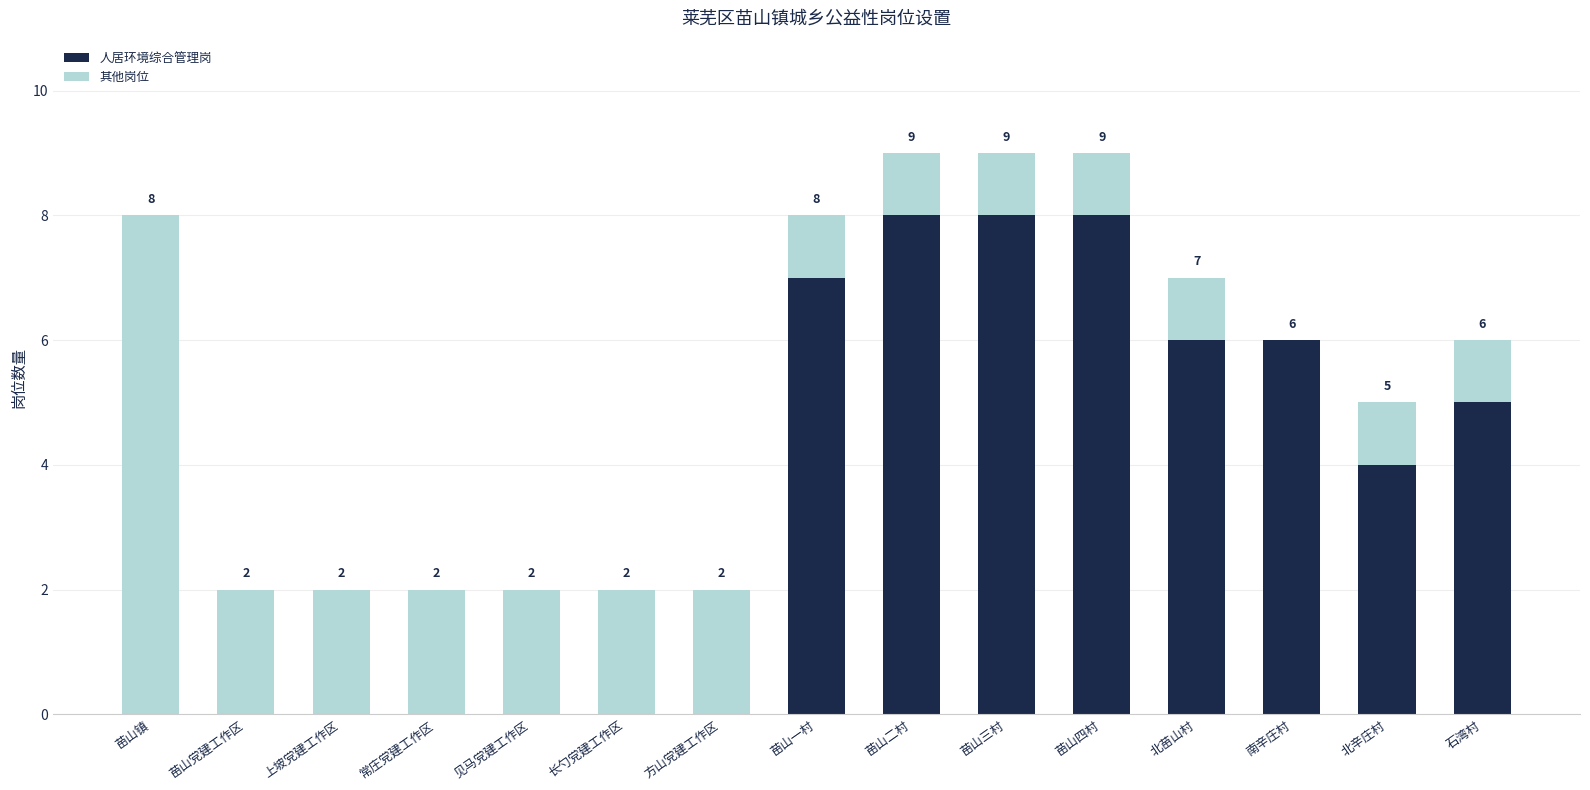

Where is 人居环境综合管理岗 nearest to the value 4?

北辛庄村